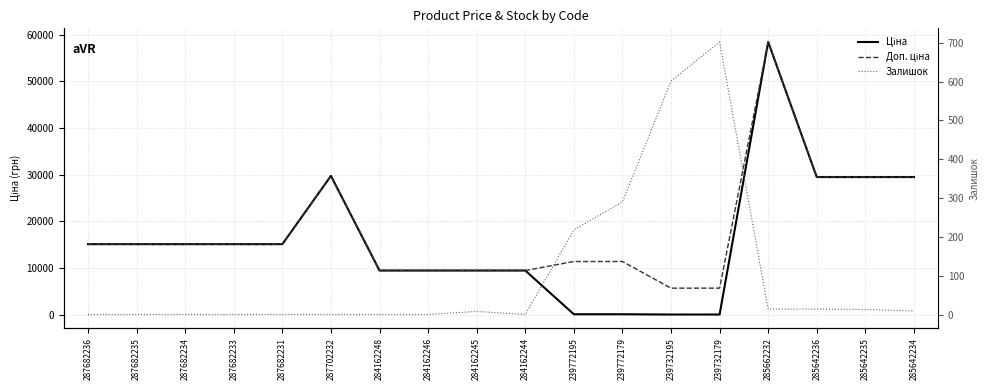

Which category has the highest value in the Ціна series?

285662232